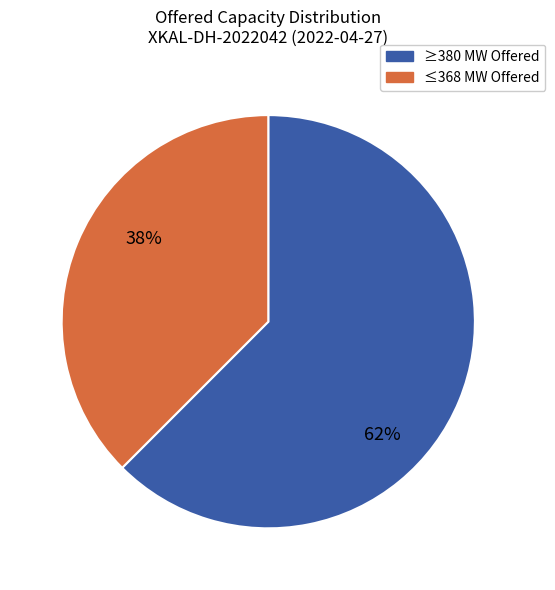

Count the number of slices in the pie.

2